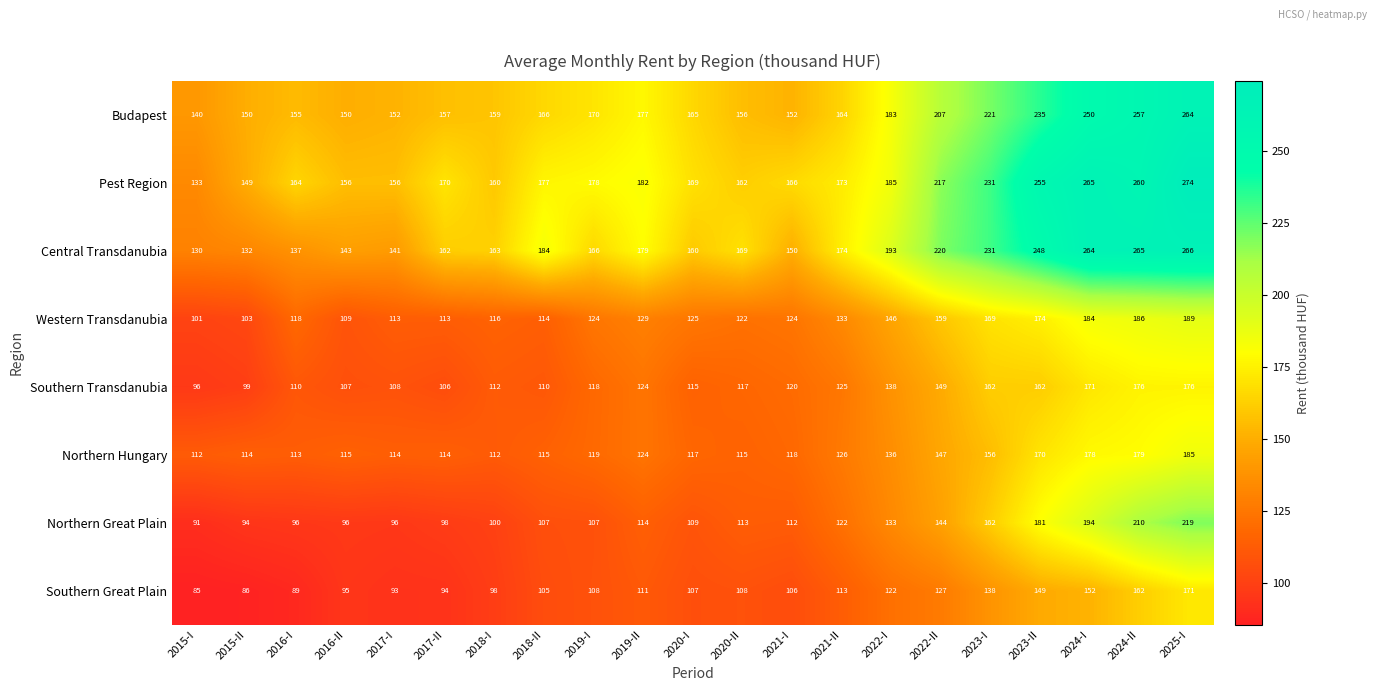

At which label does Northern Hungary first exceed 118?

2019-I